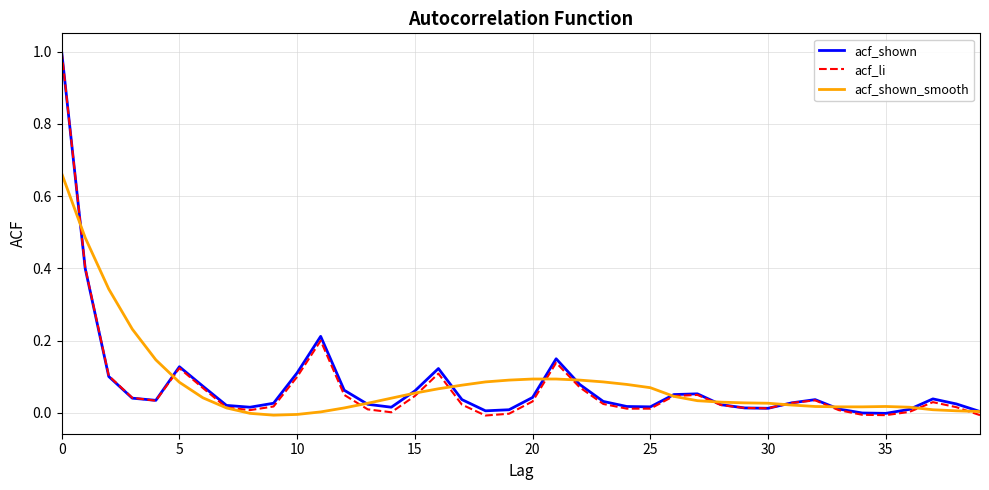

Which series has the widest spread of values?

acf_li